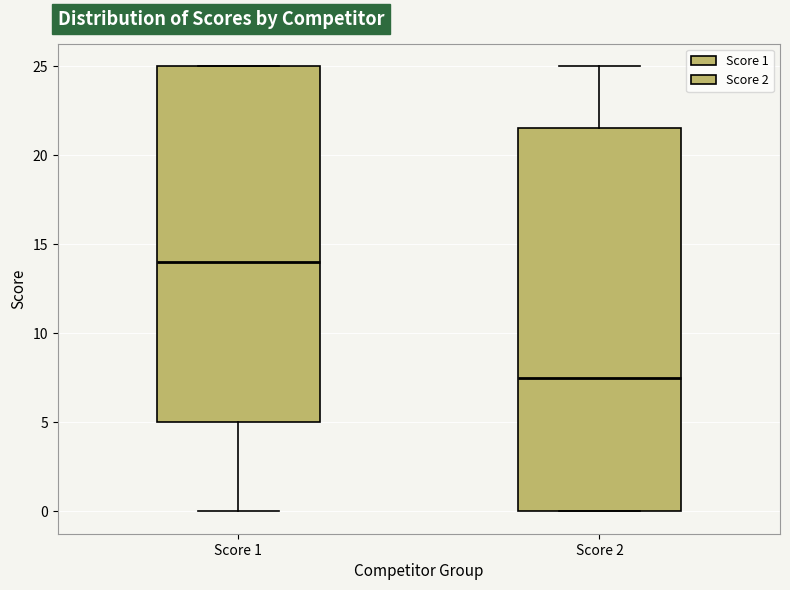

Which box is the tallest, from its lower edge to its upper edge?

Score 2